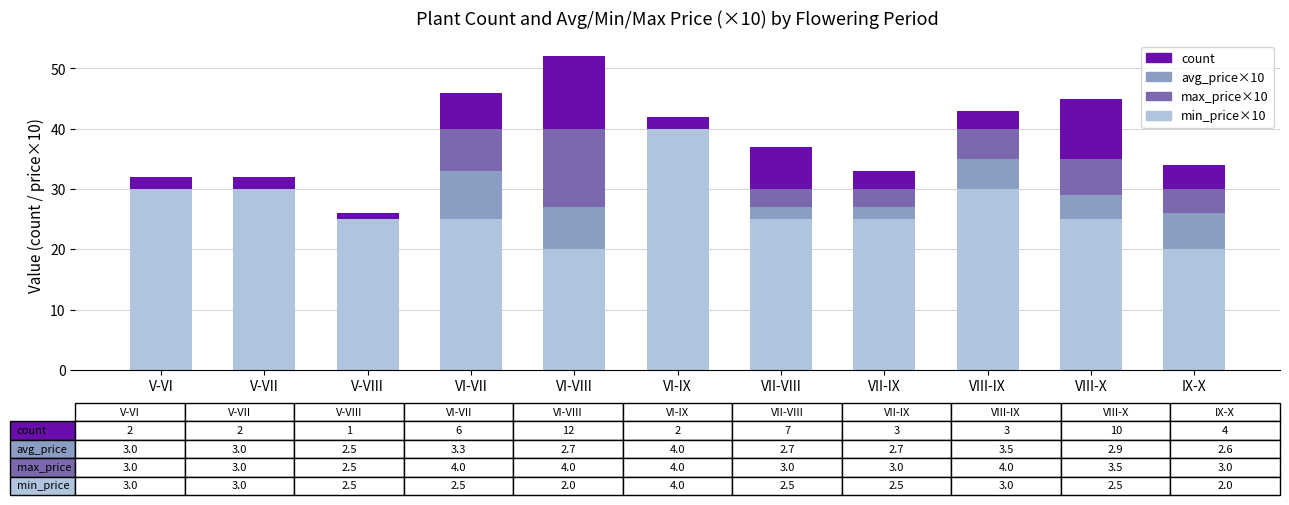

At which category is the sum across all series the highest?

VI-VIII